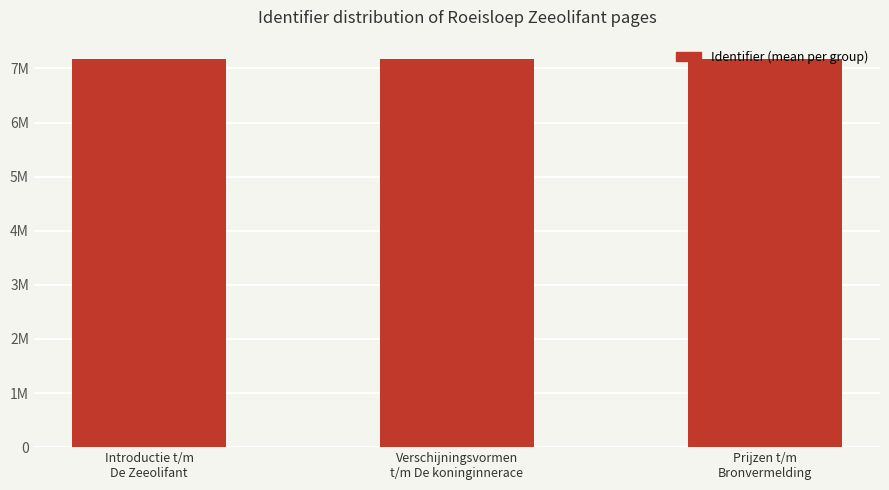

Are the bars horizontal?

No